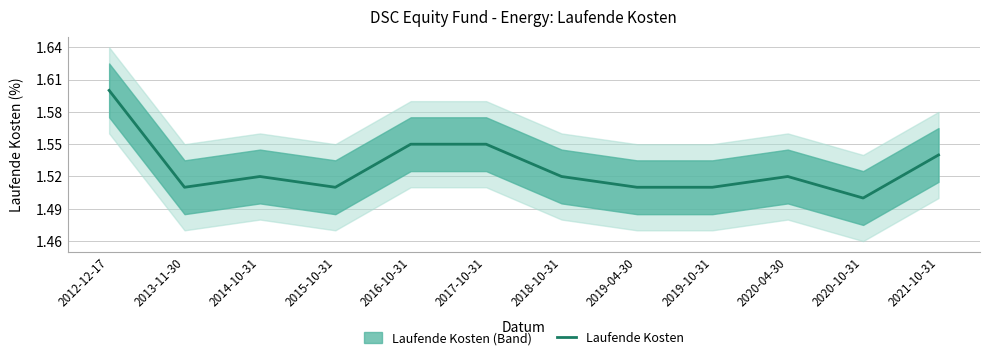

What value does the data have at 2019-10-31?

1.5